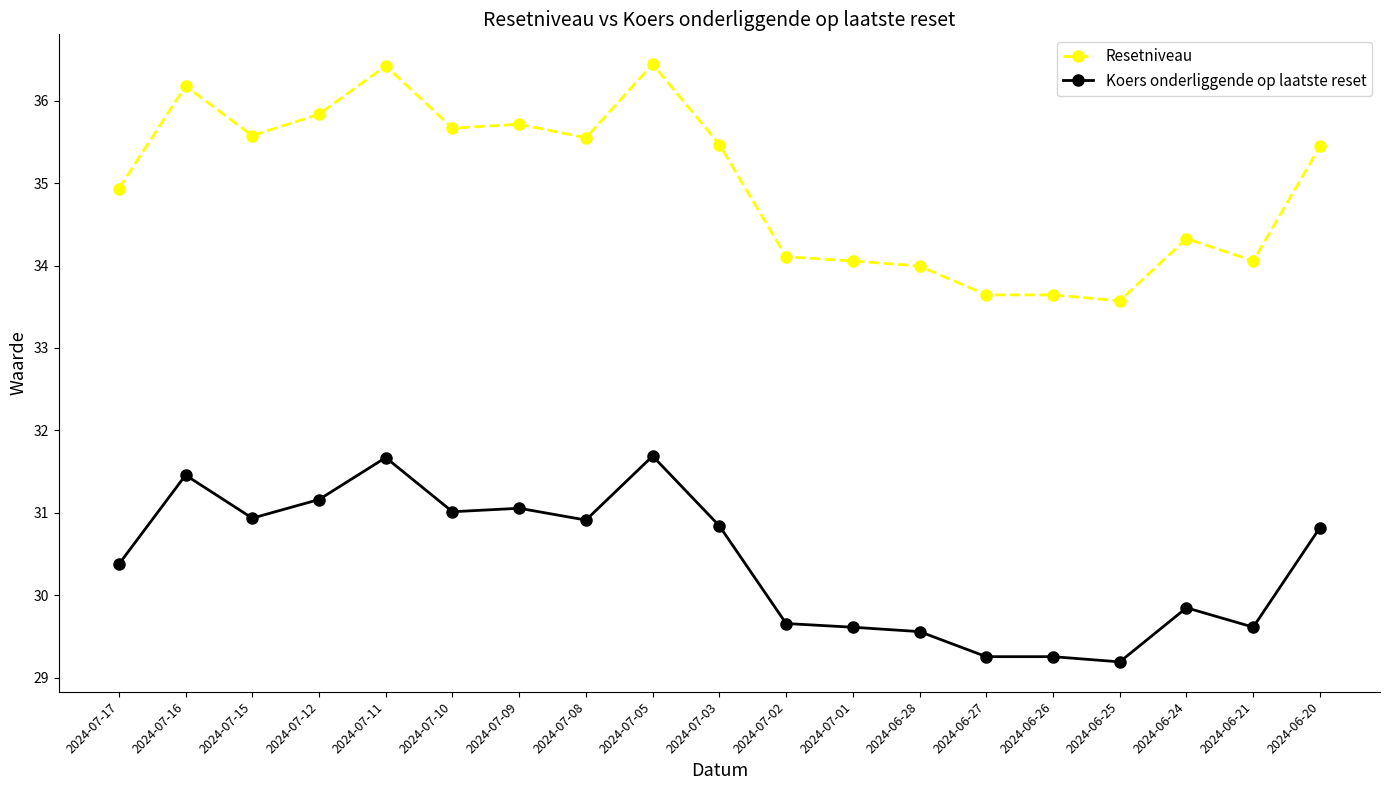

What is the spread (max minus min) of values at 2024-07-02?

4.4